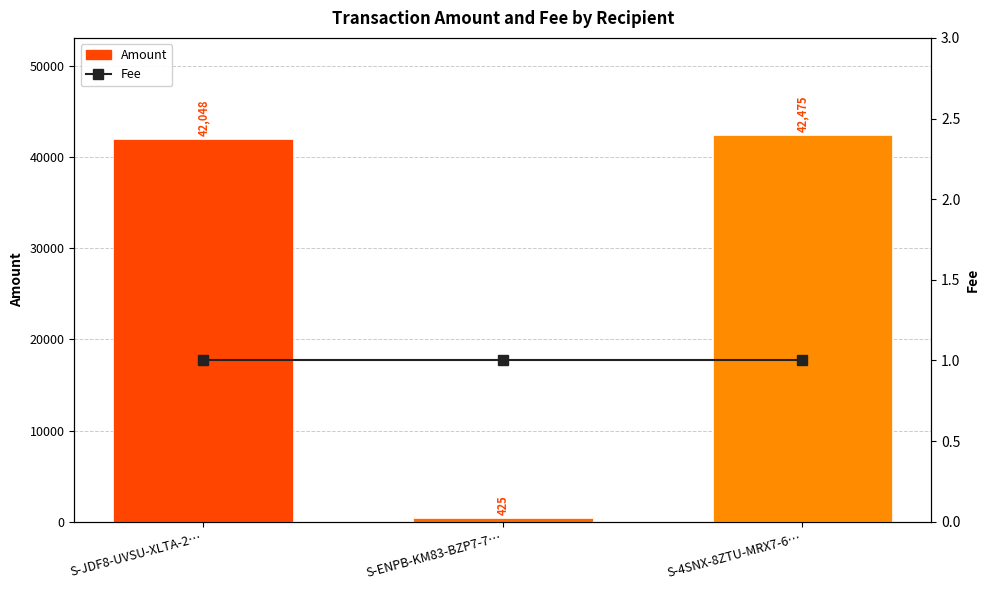

What position from the left is S-ENPB-KM83-BZP7-7…?

2